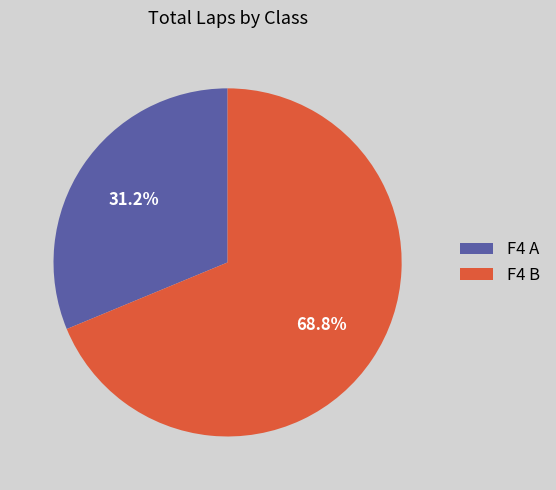

Which category has the biggest portion of the pie?

F4 B